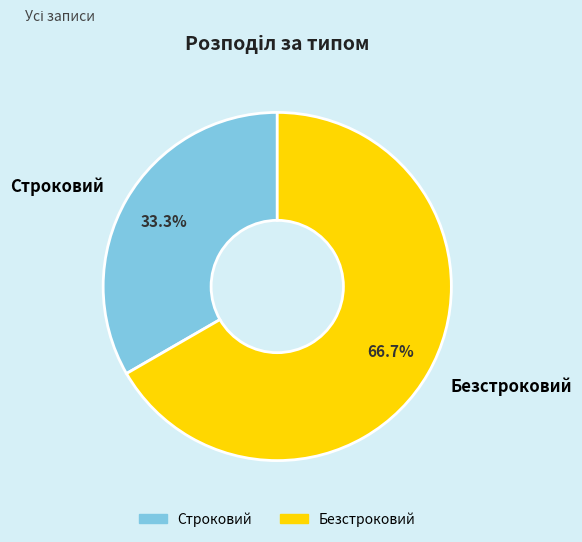

What is the smallest slice in the pie chart?

Строковий